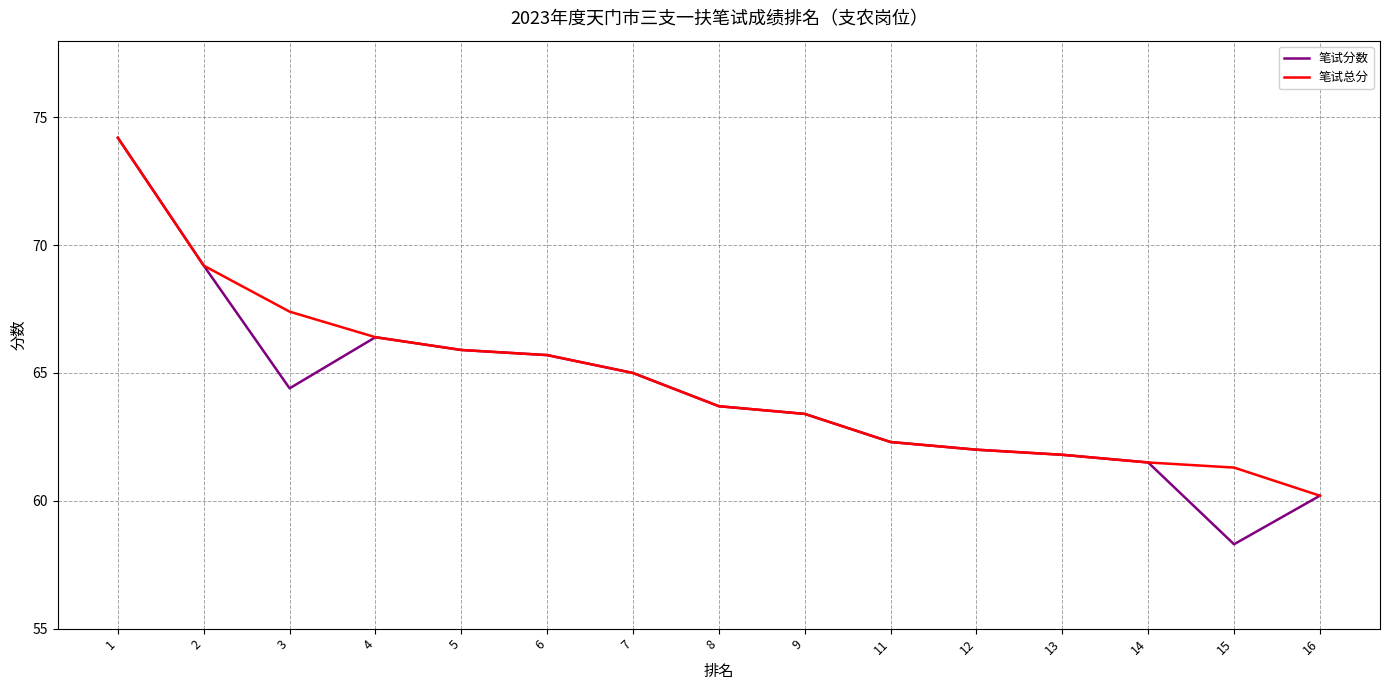

At which category is the sum across all series the highest?

1